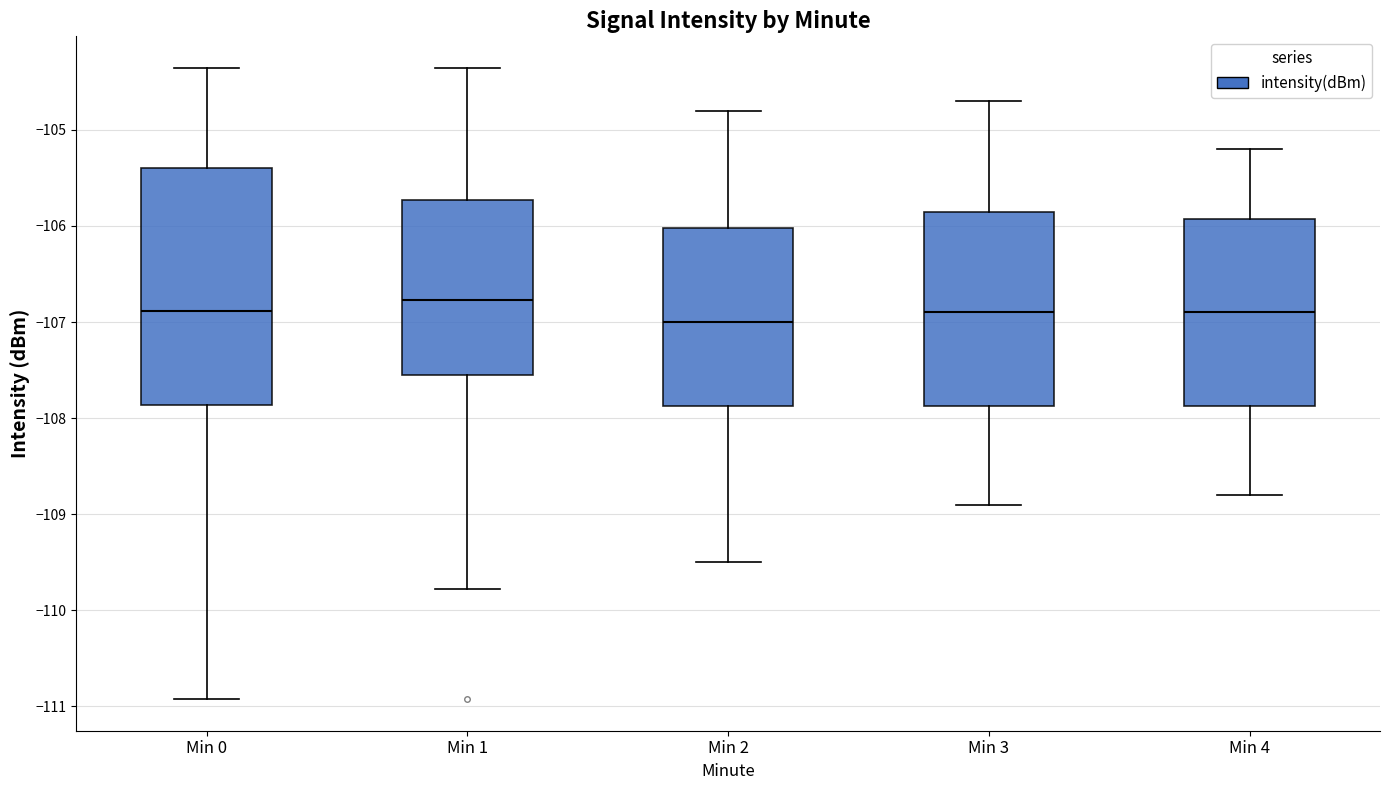

Reading left to right, read every box against the y-axis: the position of its median line, the range the box covers, and the ends of its whiskers. The values are not printed on the chart, so give them approximately, as read against the axis.

Min 0: median -106.9, box -107.9 to -105.4, whiskers -110.9 to -104.4
Min 1: median -106.8, box -107.6 to -105.7, whiskers -109.8 to -104.4
Min 2: median -107.0, box -107.9 to -106.0, whiskers -109.5 to -104.8
Min 3: median -106.9, box -107.9 to -105.8, whiskers -108.9 to -104.7
Min 4: median -106.9, box -107.9 to -105.9, whiskers -108.8 to -105.2